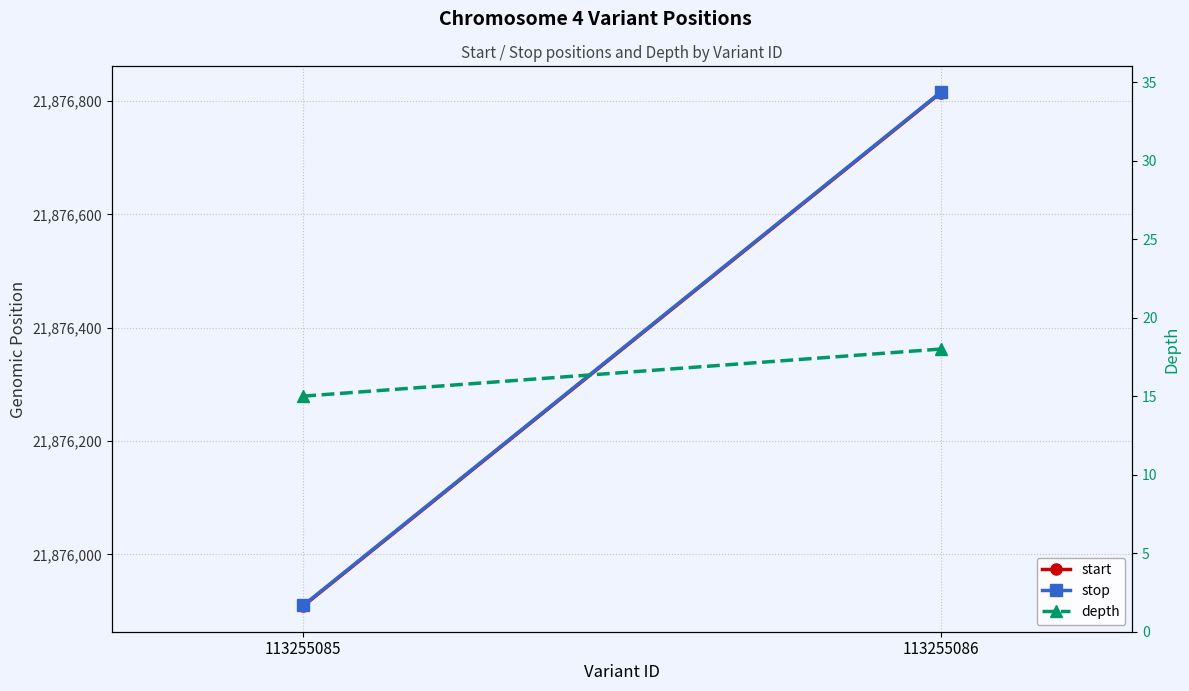

Reading right to left, list all the values displayed in this chart.

start: 21876815	21875909
stop: 21876816	21875910
depth: 18	15